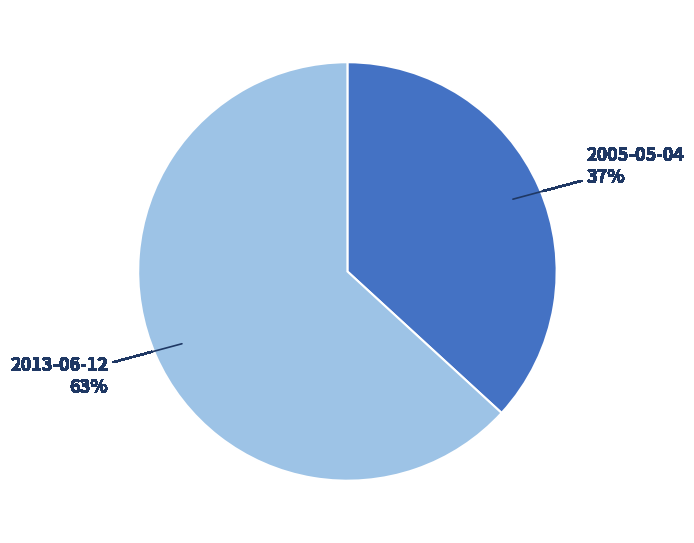

Between 2013-06-12 and 2005-05-04, which is larger?

2013-06-12